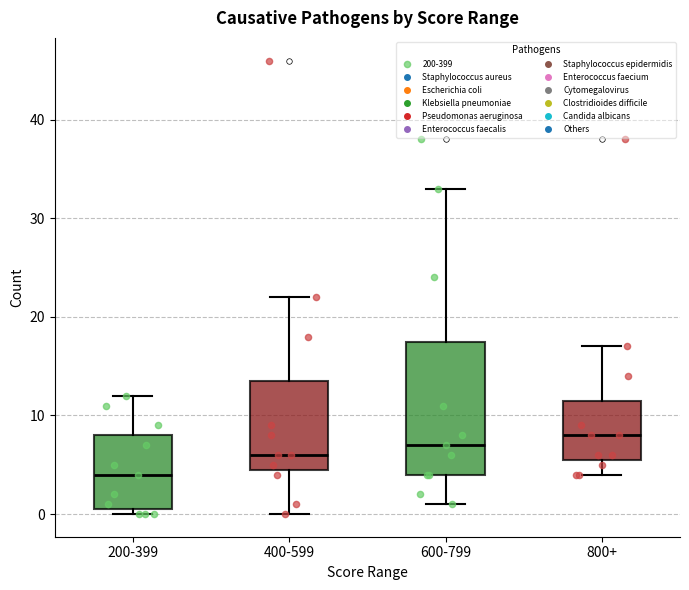

Which box is the tallest, from its lower edge to its upper edge?

600-799